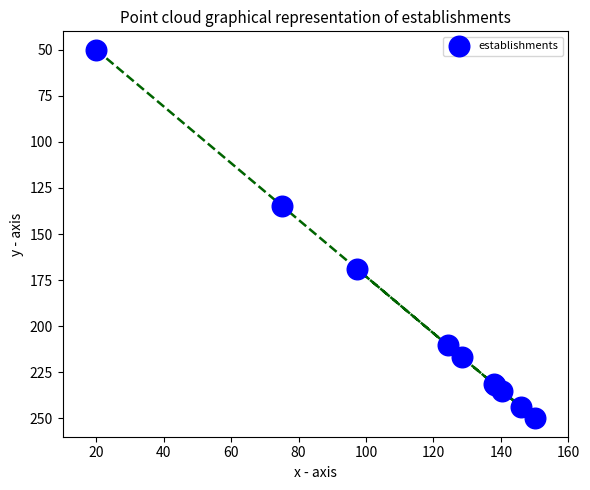

What Y value in the scatter plot is closest to 150?

135.0